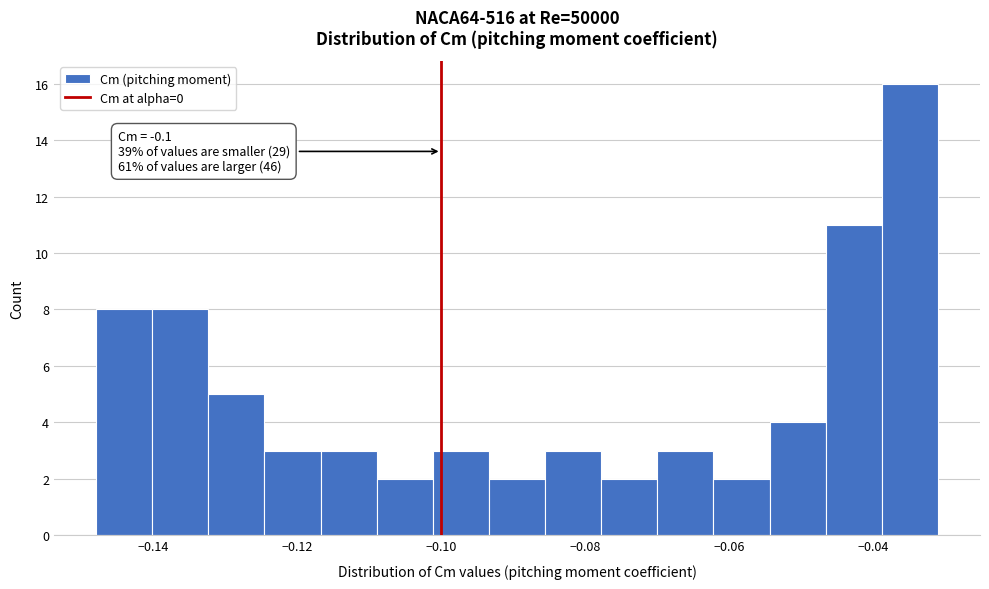

Read against the x-axis, roughly where is the centre of the tallest bar?

-0.034